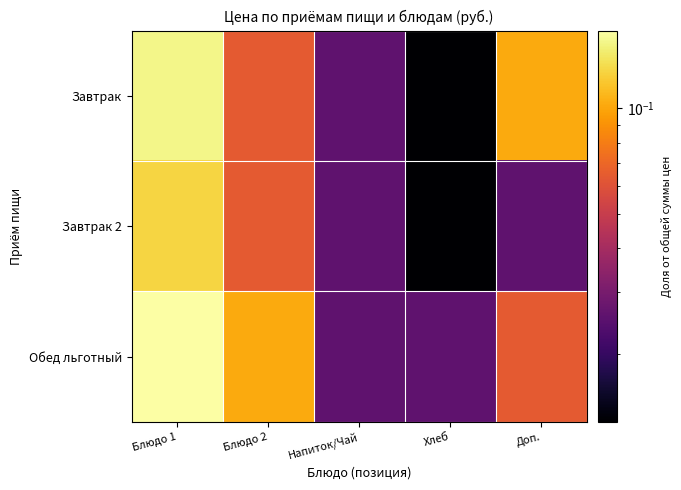

List the series in order of their overall mean, highest first.

Обед льготный, Завтрак, Завтрак 2